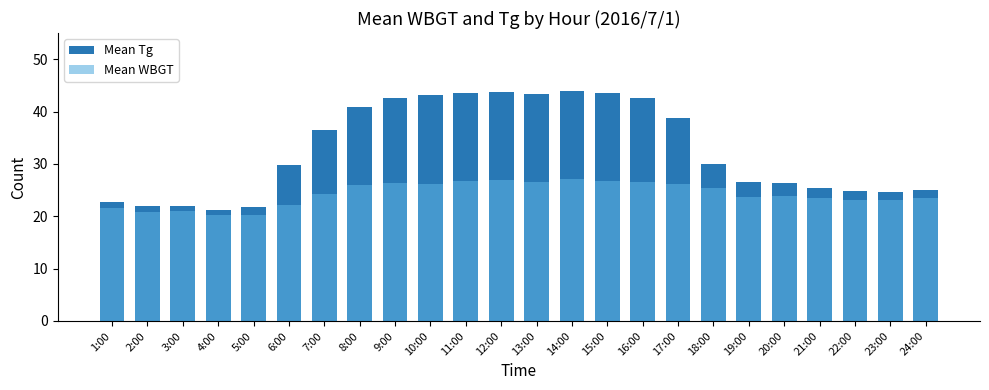

What is the sum of the Mean WBGT values at 11:00 and 21:00?

50.1